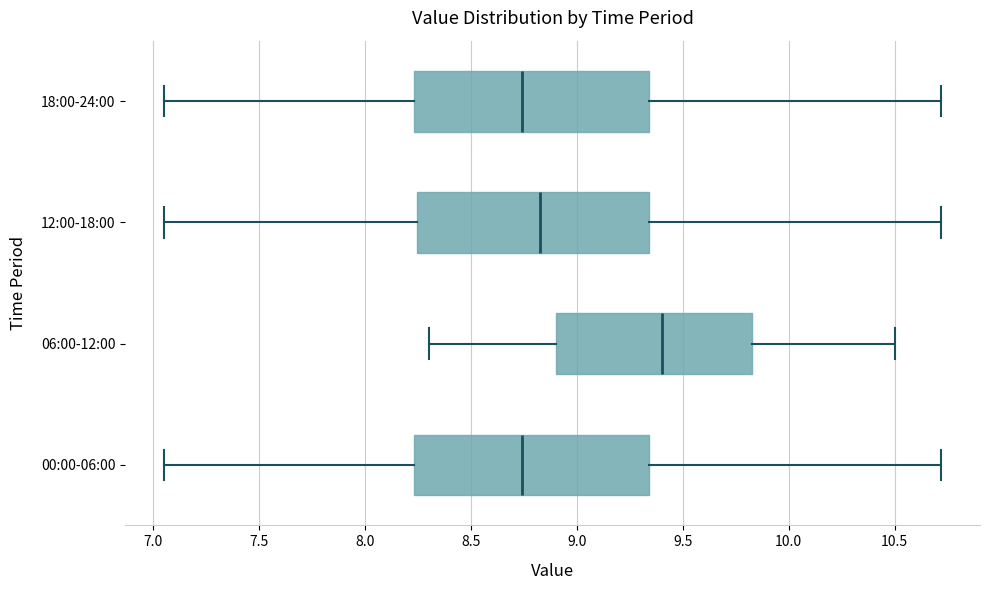

Reading bottom to top, transcribe this box plot: for each box, give where its median line is, the range the box spans, and where its two whiskers end, as read against the x-axis. The values are not printed on the chart, so give them approximately, as read against the axis.

00:00-06:00: median 8.75, box 8.25 to 9.35, whiskers 7.05 to 10.70
06:00-12:00: median 9.40, box 8.90 to 9.85, whiskers 8.30 to 10.50
12:00-18:00: median 8.85, box 8.25 to 9.35, whiskers 7.05 to 10.70
18:00-24:00: median 8.75, box 8.25 to 9.35, whiskers 7.05 to 10.70